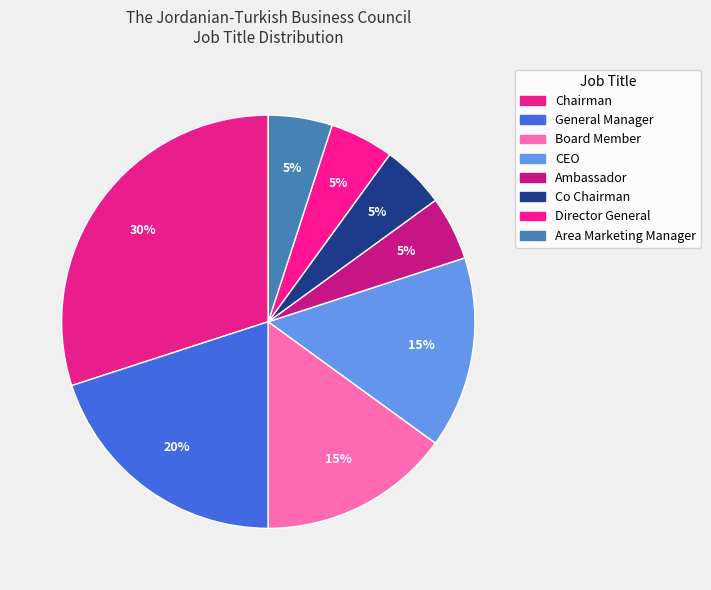

Is the sum of General Manager and Chairman greater than half?

No